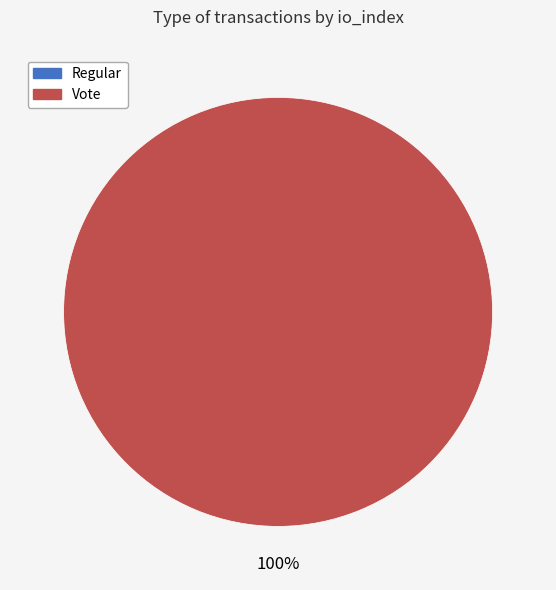

Which slice is the smallest?

Regular